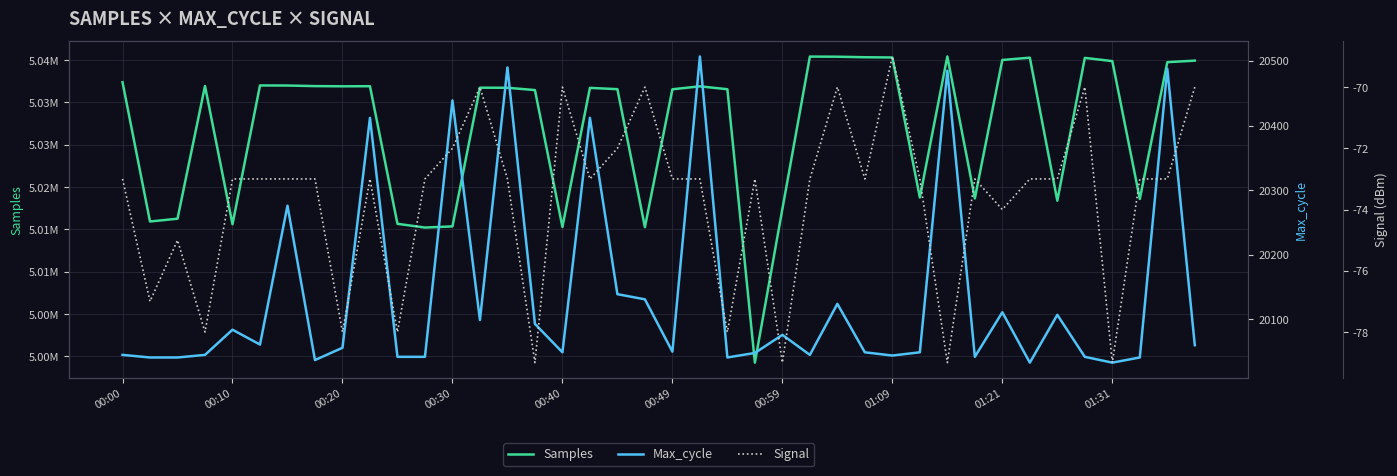

The Signal series shows -114 at 23. True or false?

False